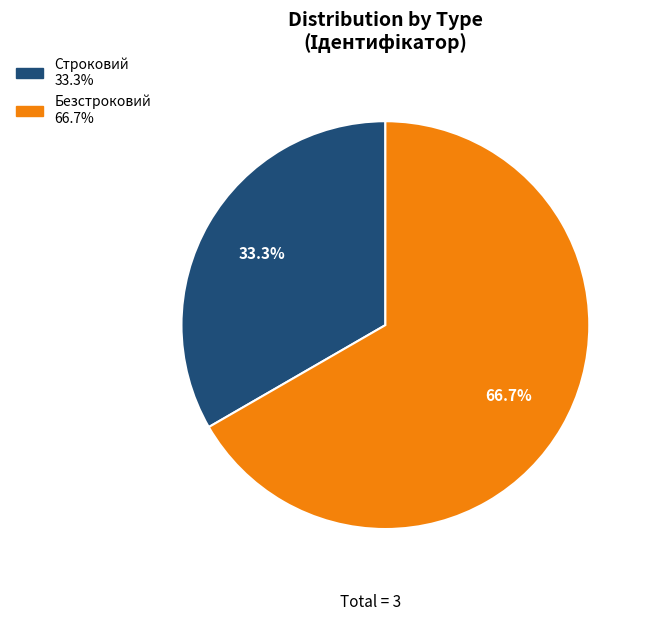

What is the total percentage of Безстроковий and Строковий?

100.0%